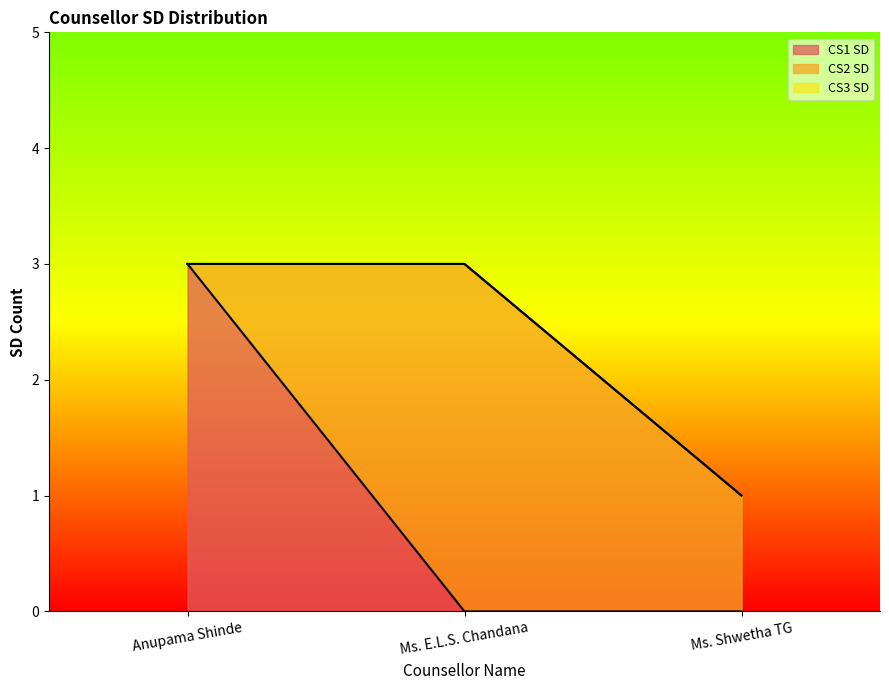

How many lines are shown in the chart?

3